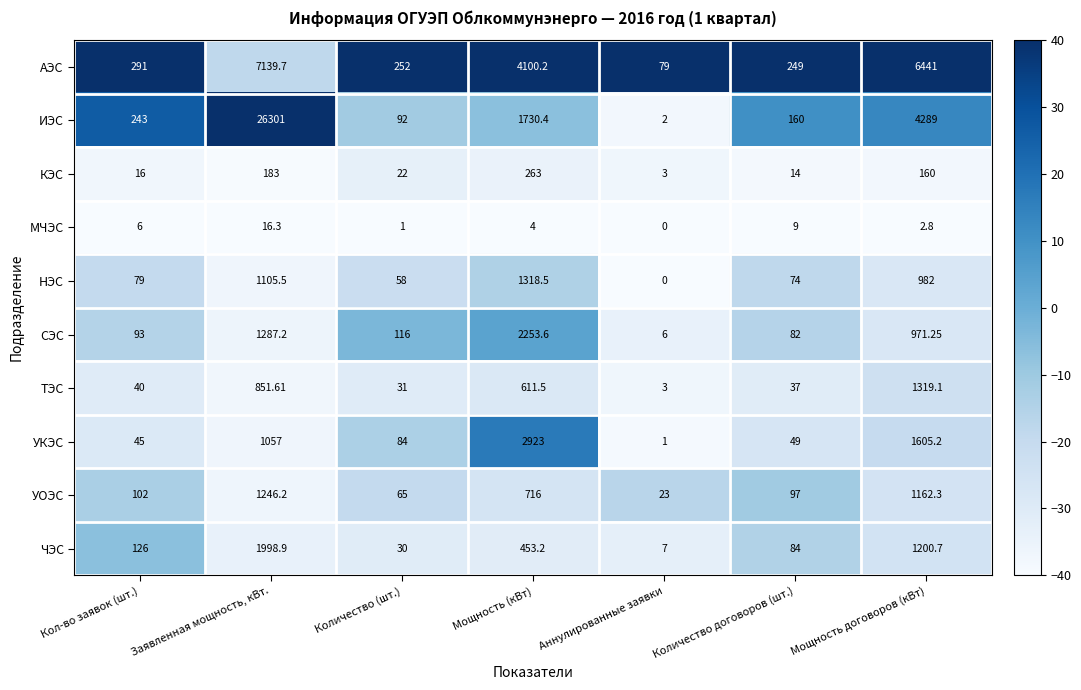

At which category is the sum across all series the highest?

Заявленная мощность, кВт.